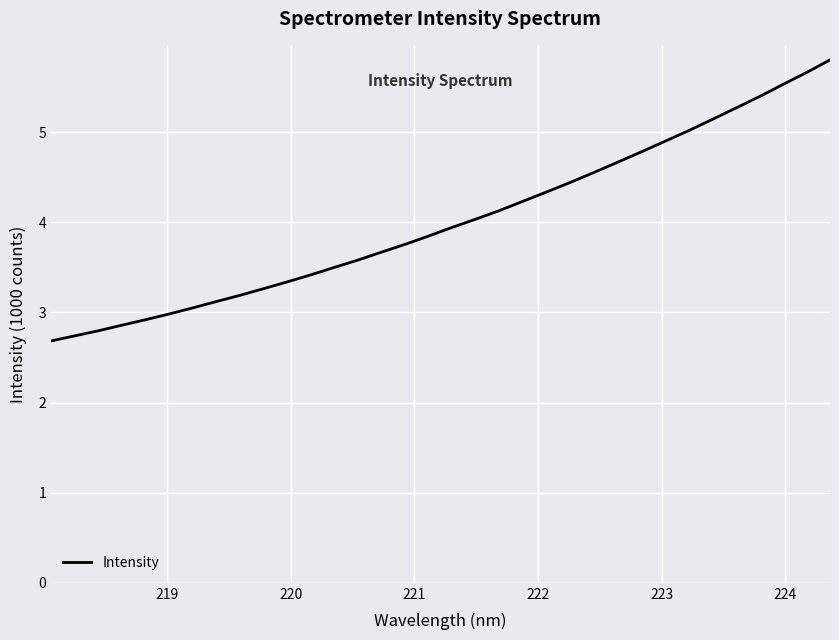

What is the maximum value shown in the chart?

5.8